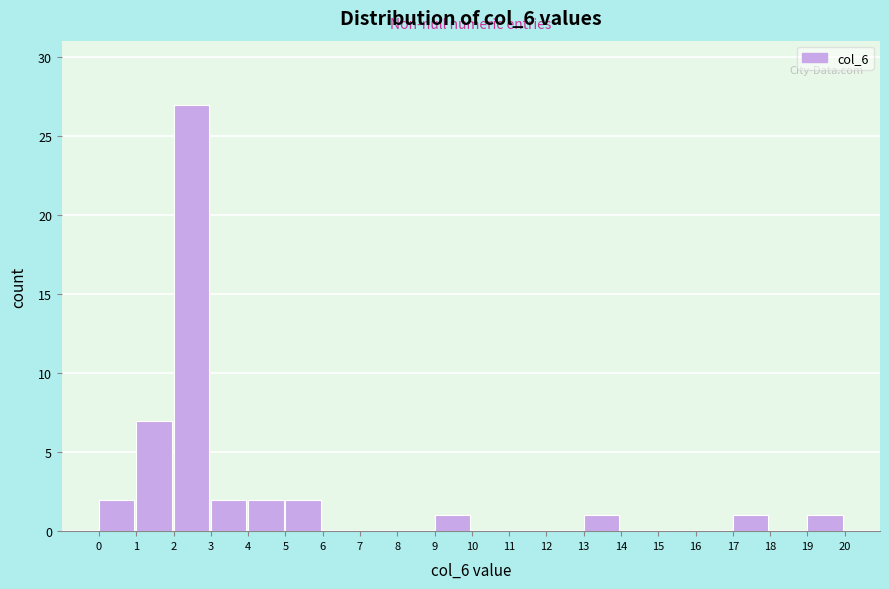

Reading left to right, list every bar in this chart as the range it spans on the x-axis followed by its height. The values are not printed on the chart, so give them approximately, as read against the axis.

0 to 1: 2
1 to 2: 7
2 to 3: 27
3 to 4: 2
4 to 5: 2
5 to 6: 2
6 to 7: 0
7 to 8: 0
8 to 9: 0
9 to 10: 1
10 to 11: 0
11 to 12: 0
12 to 13: 0
13 to 14: 1
14 to 15: 0
15 to 16: 0
16 to 17: 0
17 to 18: 1
18 to 19: 0
19 to 20: 1